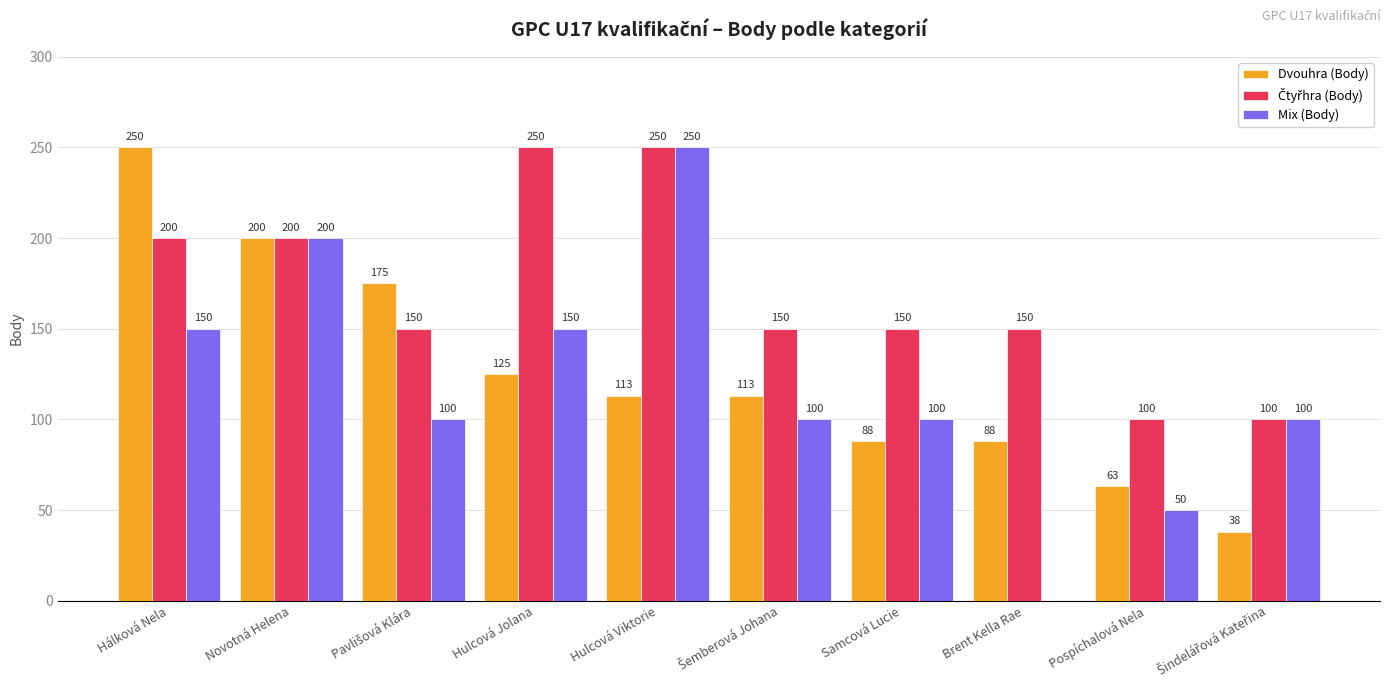

At which category is the sum across all series the highest?

Hulcová Viktorie